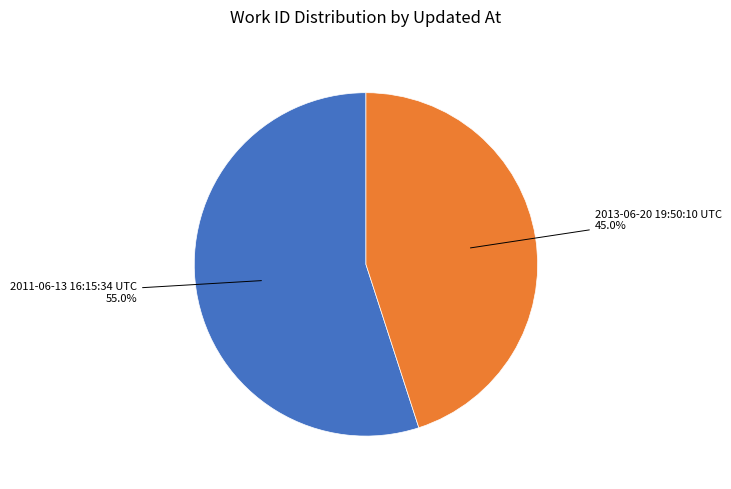

Count the number of slices in the pie.

2